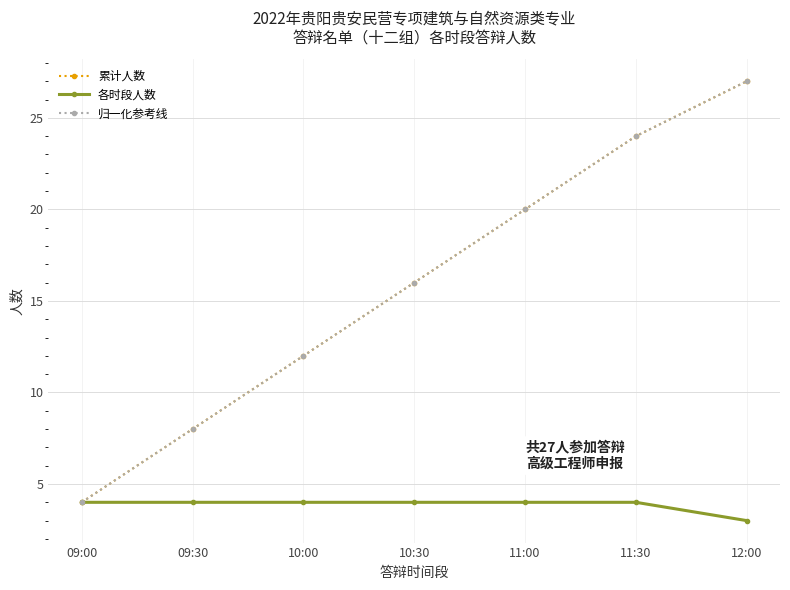

Count the 各时段人数 values in the range 4 to 5.

6